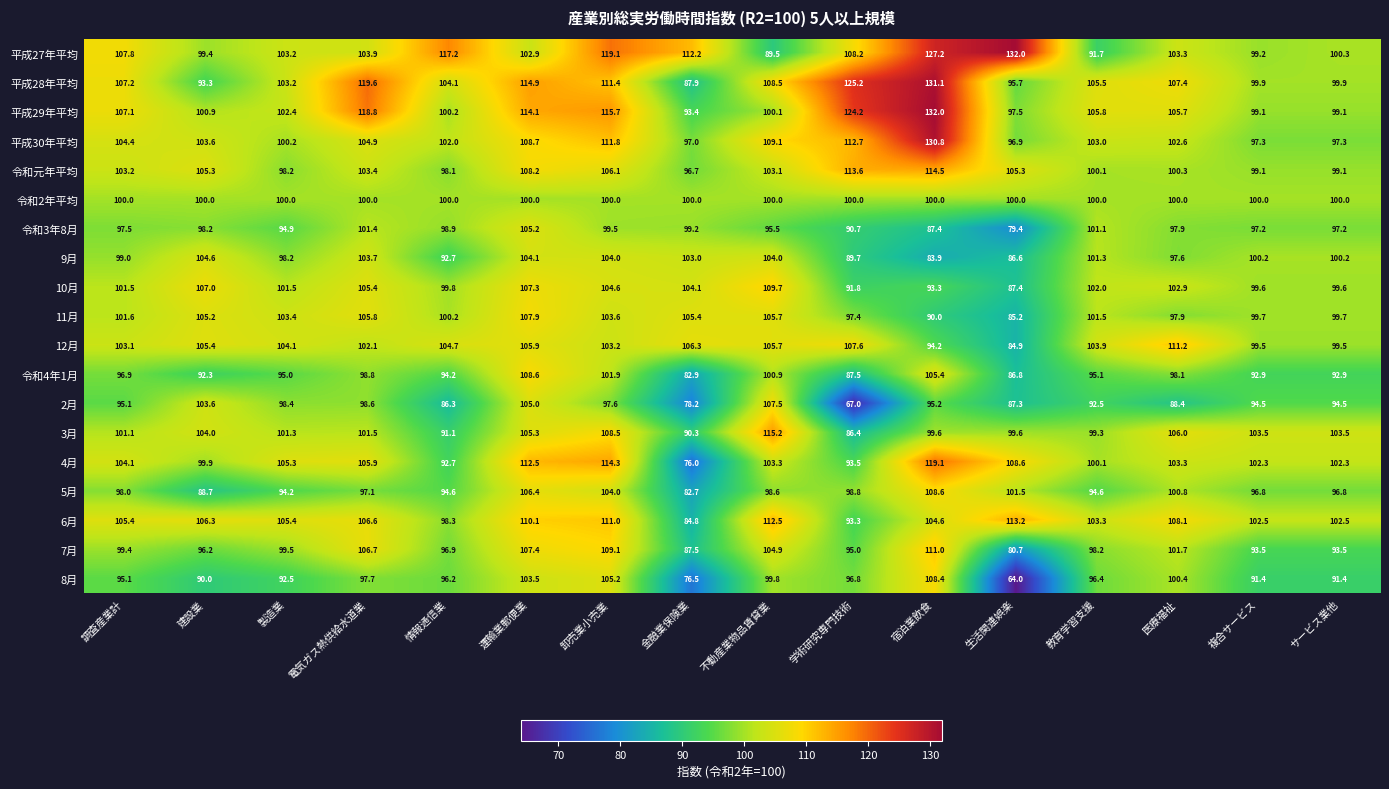

The value of 7月 at 教育学習支援 is 27.9. True or false?

False